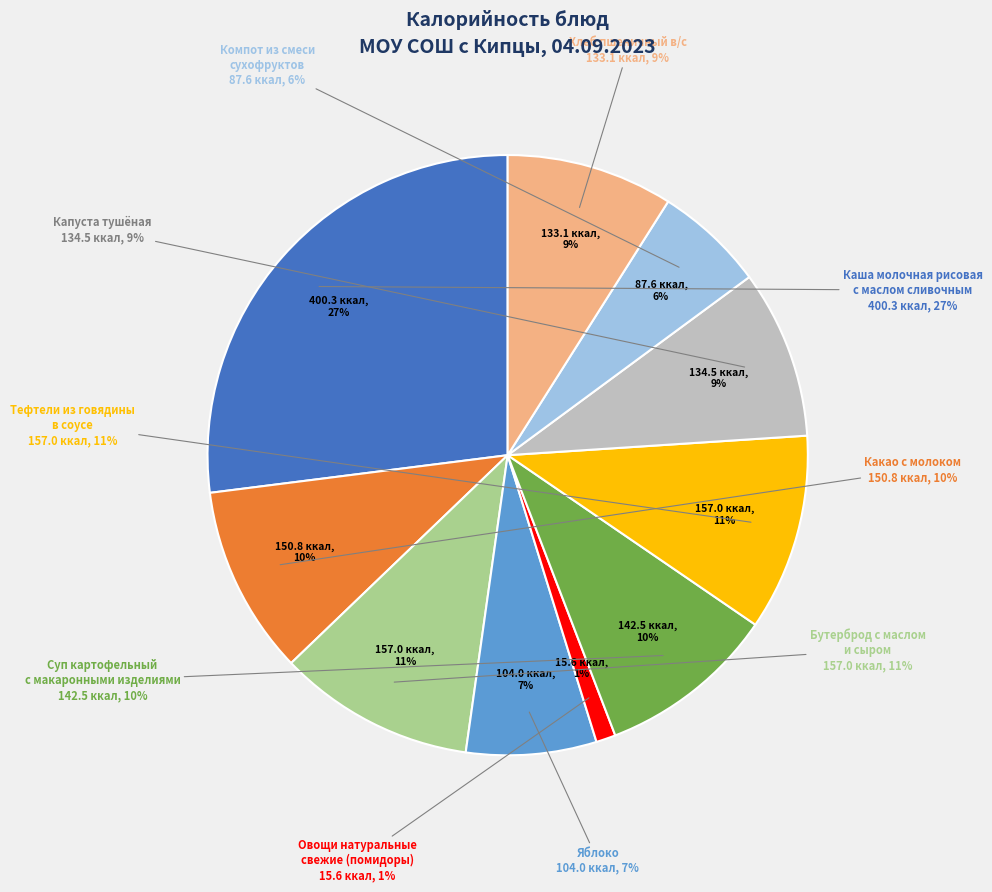

Which category has the smallest portion of the pie?

Овощи натуральные
свежие (помидоры)